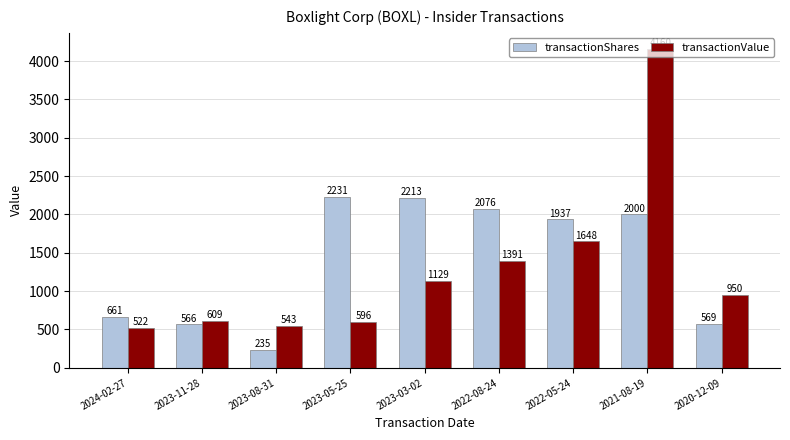

At which label is transactionShares closest to 1233?

2024-02-27